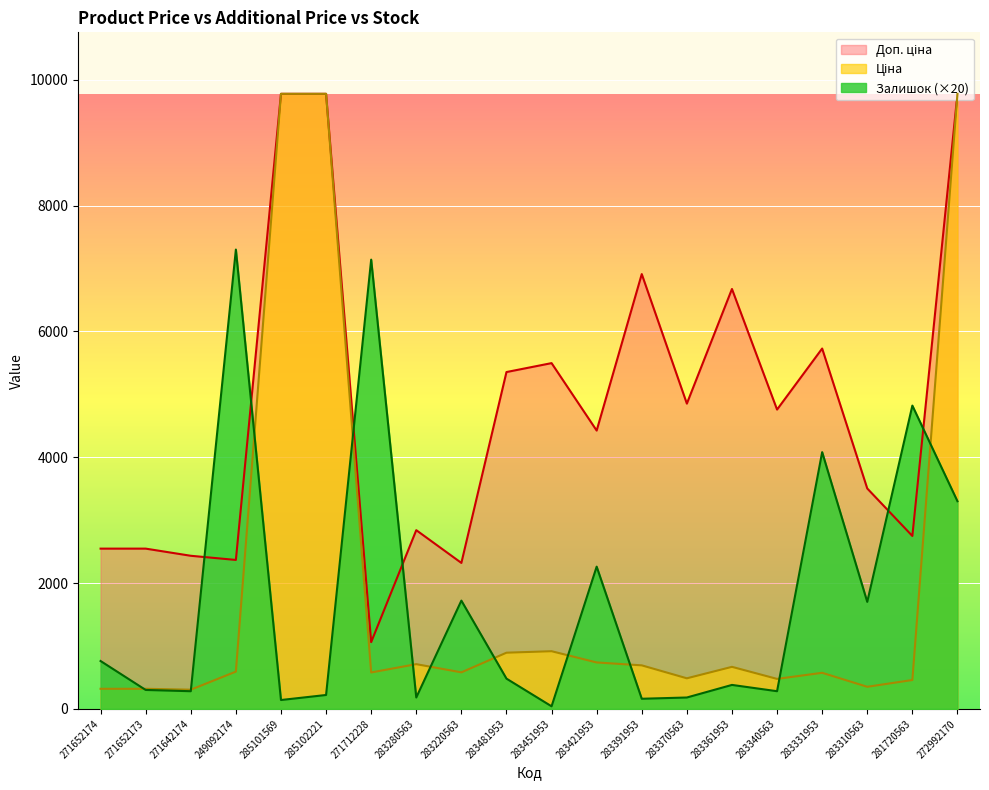

The Залишок series shows 180.0 at 283370563. True or false?

True